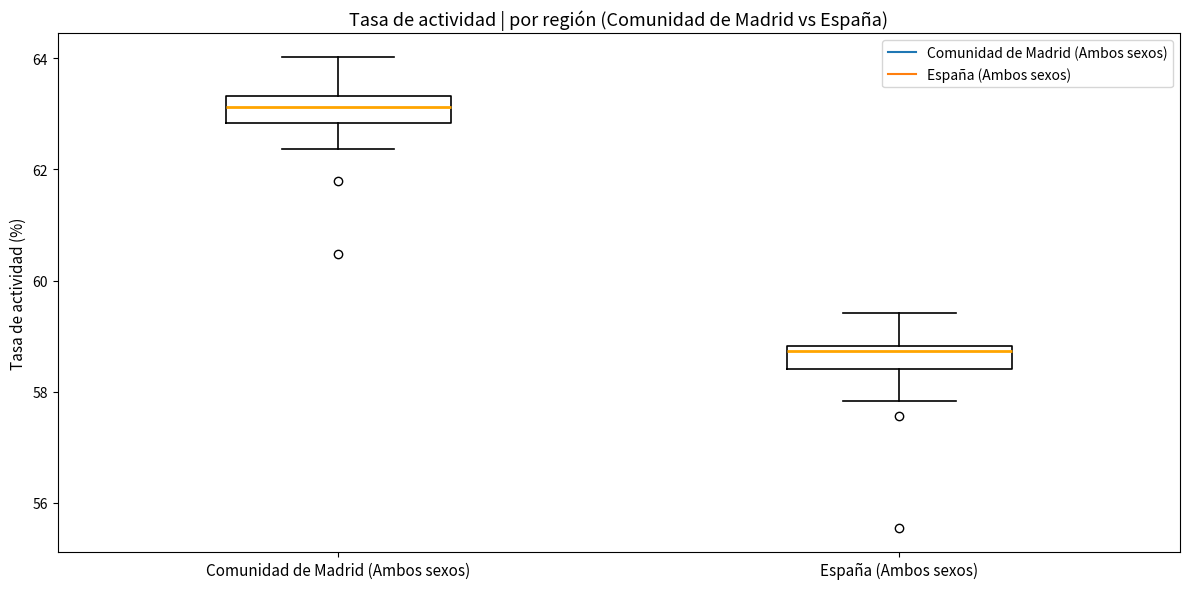

Reading left to right, read every box against the y-axis: the position of its median line, the range the box covers, and the ends of its whiskers. The values are not printed on the chart, so give them approximately, as read against the axis.

Comunidad de Madrid (Ambos sexos): median 63.2, box 62.8 to 63.4, whiskers 62.4 to 64.0
España (Ambos sexos): median 58.8 (just below the box's upper edge), box 58.4 to 58.8, whiskers 57.8 to 59.4